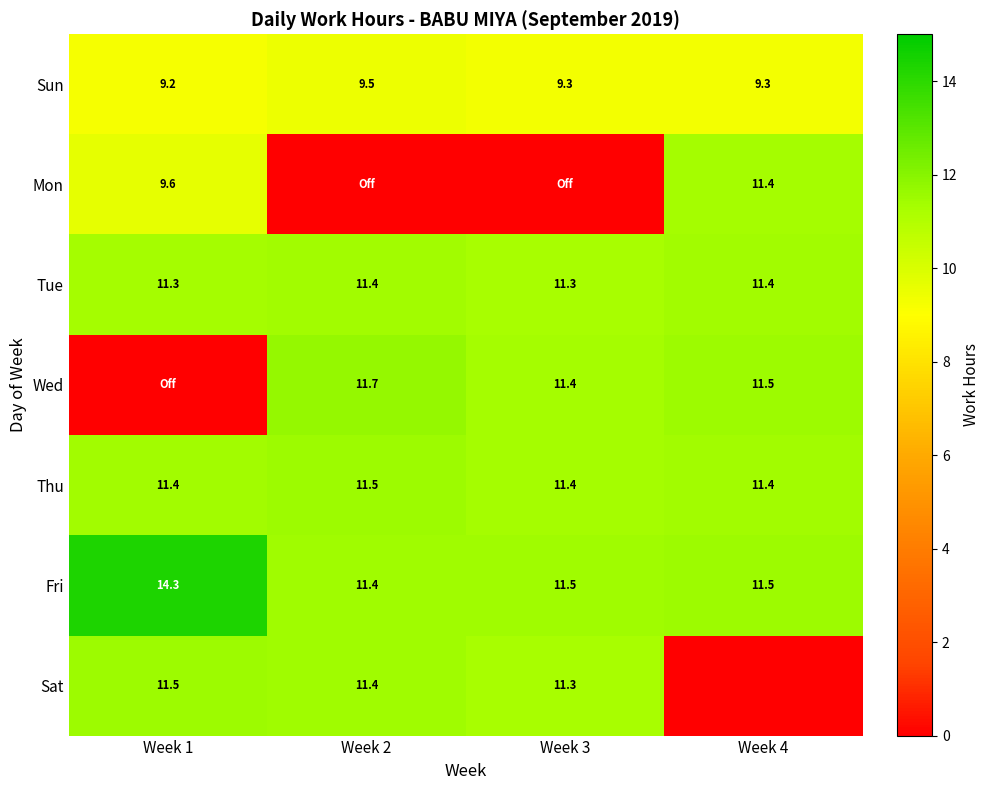

What is the spread (max minus min) of values at Week 3?

11.5